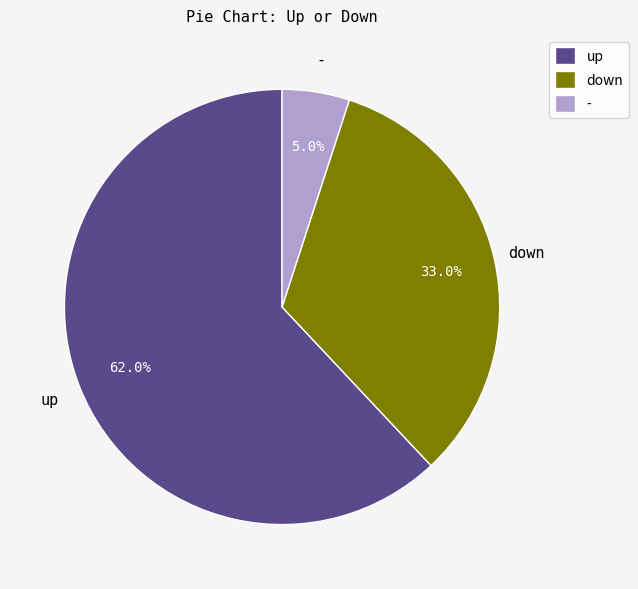

Which category accounts for the majority?

up